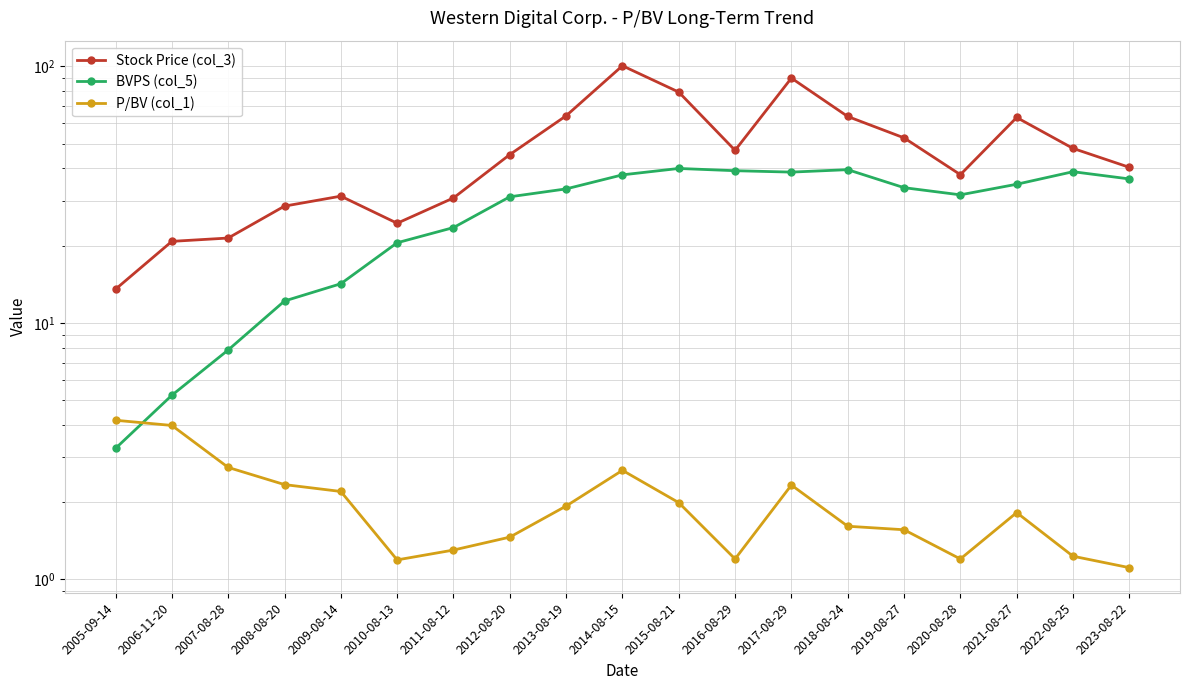

At 2014-08-15, list the series in order from smallest to largest.

P/BV (col_1), BVPS (col_5), Stock Price (col_3)